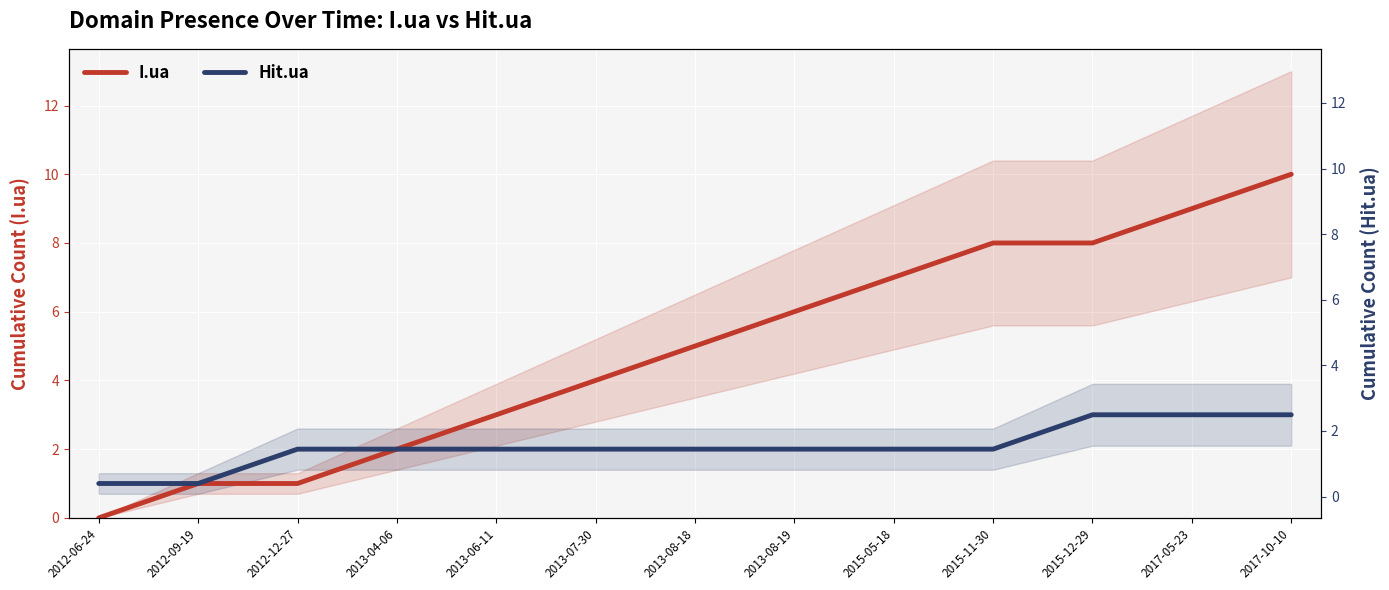

What is the difference between the maximum and second lowest values in the I.ua series?

9